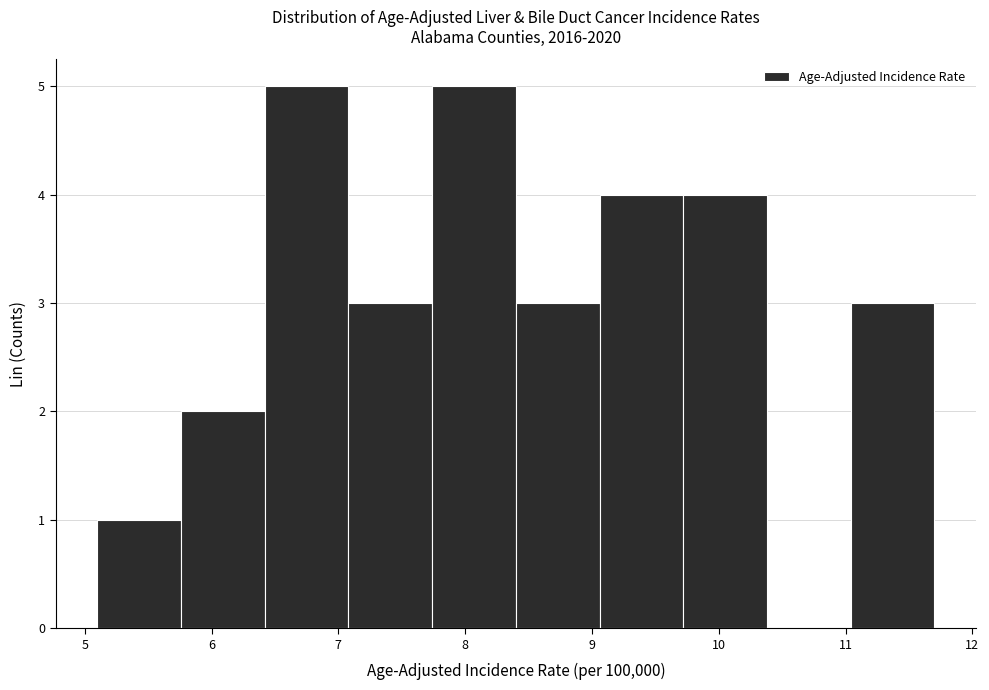

How tall is the bar that spans 8.40 to 9.06 on the x-axis? Neither the bar edges nor the heights are printed on the chart, so give them approximately, as read against the axes.

3